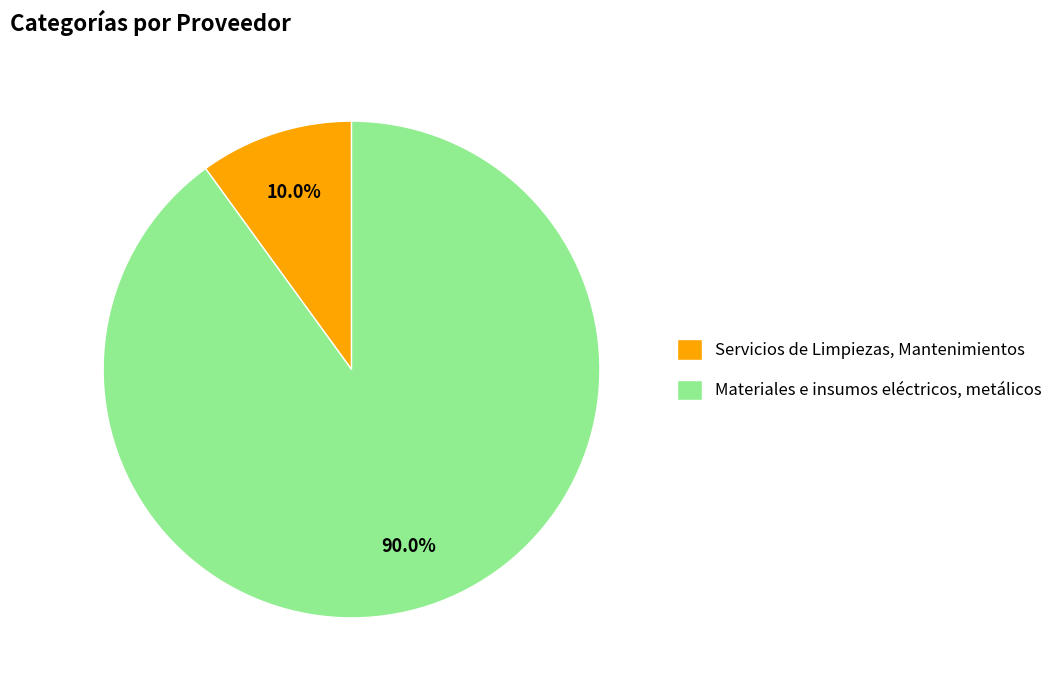

The Servicios de Limpiezas, Mantenimientos slice represents 20% of the pie. True or false?

False